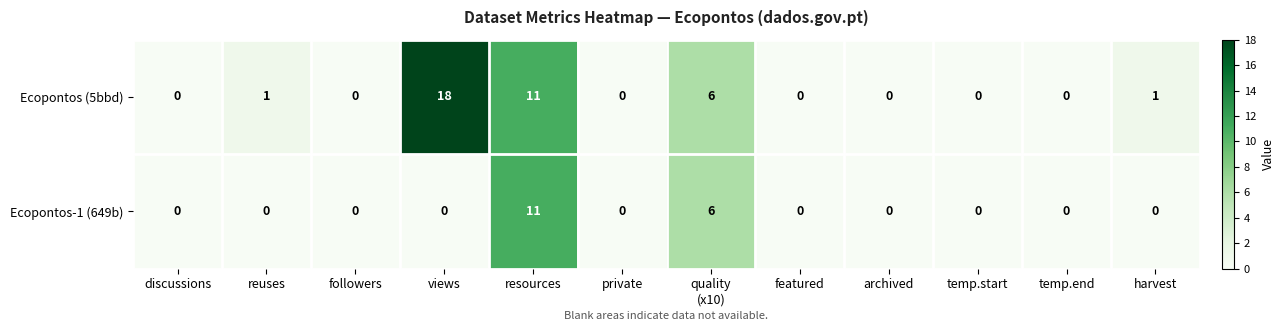

What is the difference between the second highest and second lowest values in the Ecopontos-1 (649b) series?

6